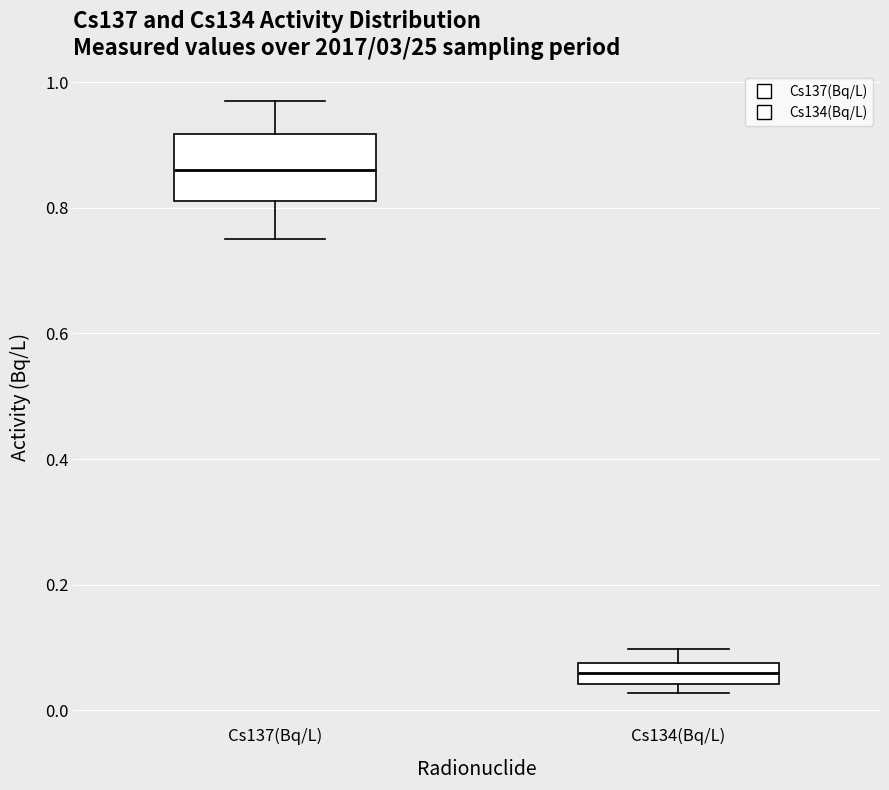

Where is the lower edge of the box for Cs134(Bq/L) on the y-axis? The values are not printed on the chart, so give them approximately, as read against the axis.

0.04